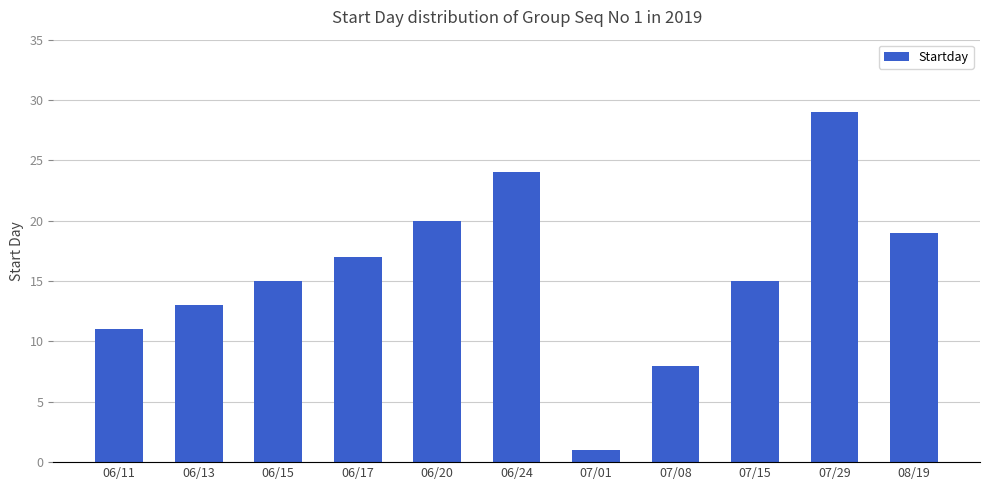

What is the ratio of the value at 06/20 to the value at 07/01?

20.0